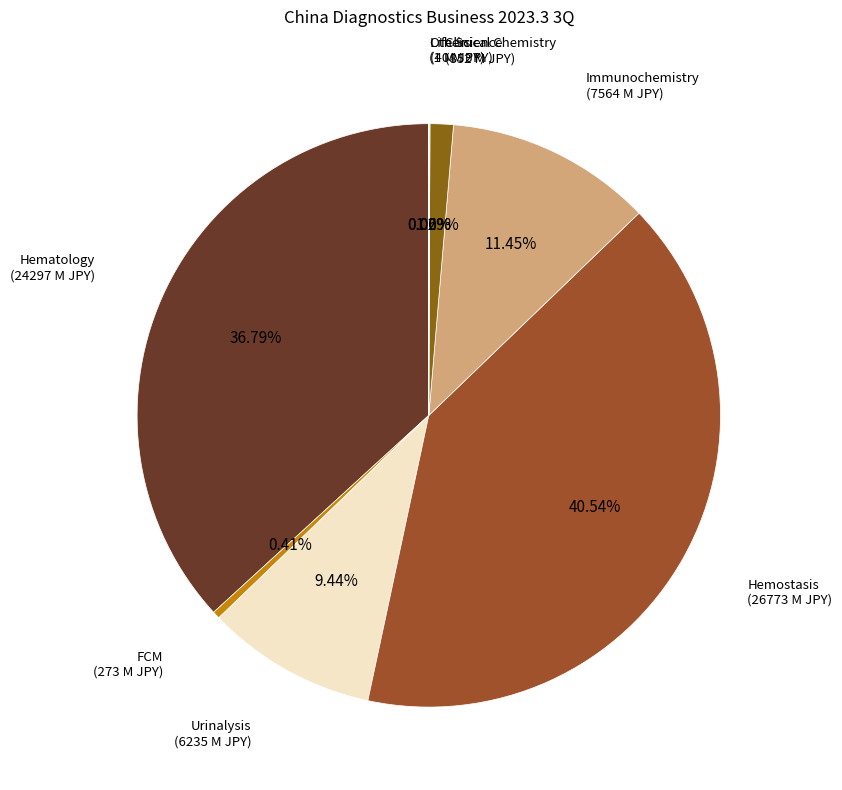

Rank the categories by value from highest to lowest.

Hemostasis, Hematology, Immunochemistry, Urinalysis, Clinical Chemistry, FCM, Life Science, Others